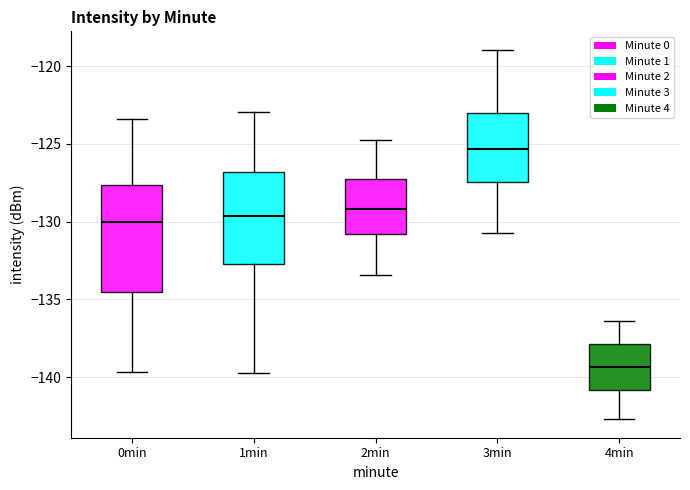

Reading left to right, transcribe this box plot: for each box, give where its median line is, the range the box spans, and where its two whiskers end, as read against the y-axis. The values are not printed on the chart, so give them approximately, as read against the axis.

0min: median -130.0, box -134.5 to -127.5, whiskers -139.5 to -123.5
1min: median -129.5, box -132.5 to -127.0, whiskers -139.5 to -123.0
2min: median -129.0, box -131.0 to -127.0, whiskers -133.5 to -125.0
3min: median -125.5, box -127.5 to -123.0, whiskers -130.5 to -119.0
4min: median -139.5, box -141.0 to -138.0, whiskers -142.5 to -136.5